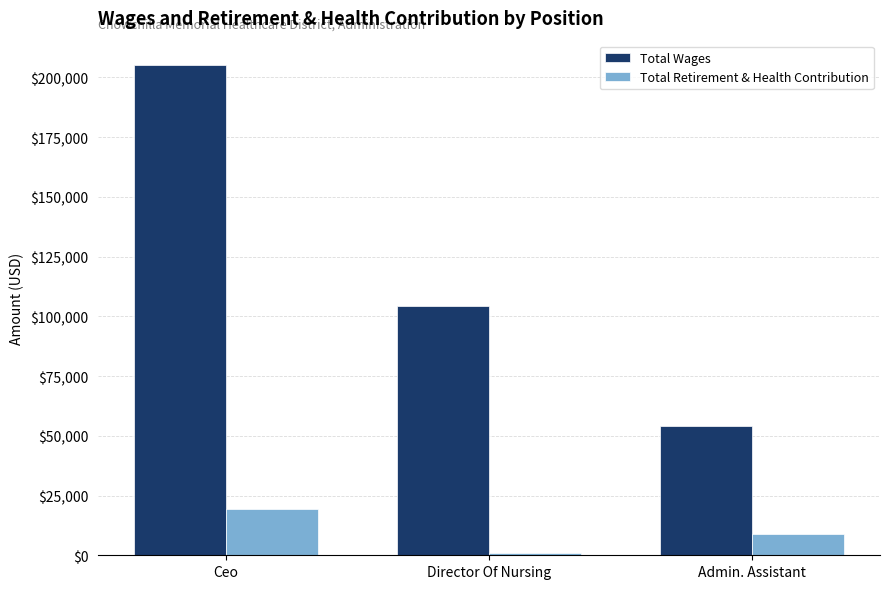

What is the label of the 2nd bar from the right?

Director Of Nursing